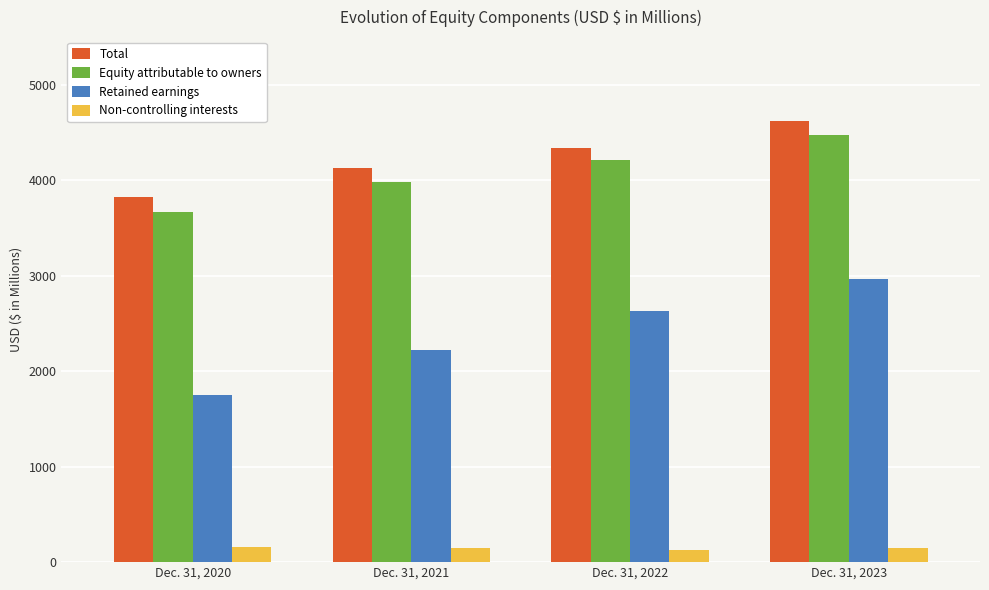

What are all the series names shown in the legend?

Total, Equity attributable to owners, Retained earnings, Non-controlling interests